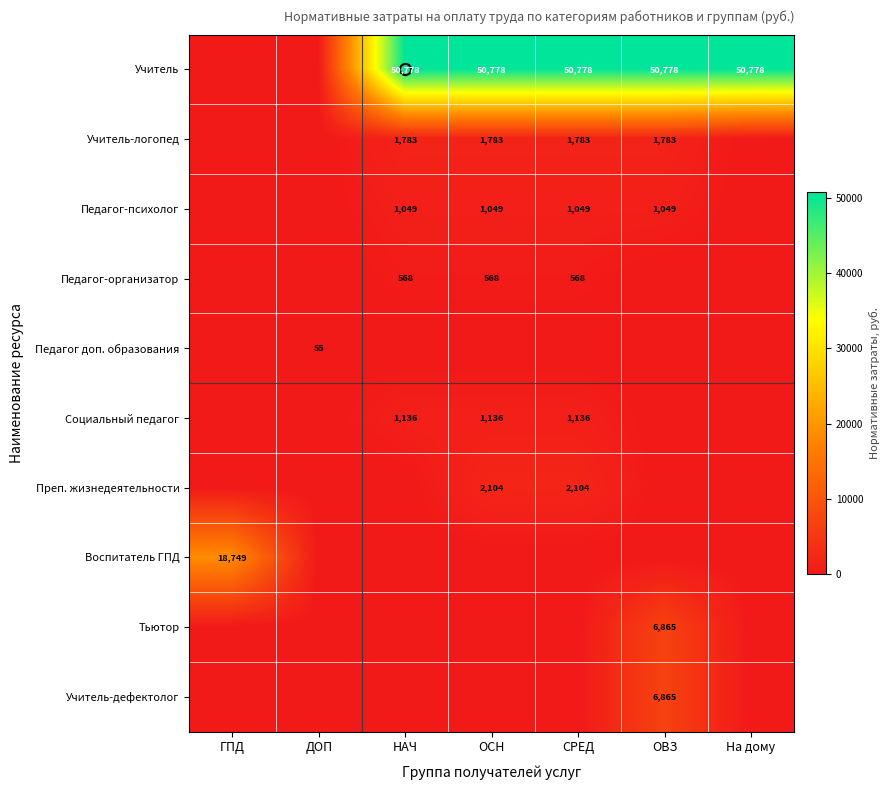

What is the sum of the Педагог-психолог values at ОСН and НАЧ?

2098